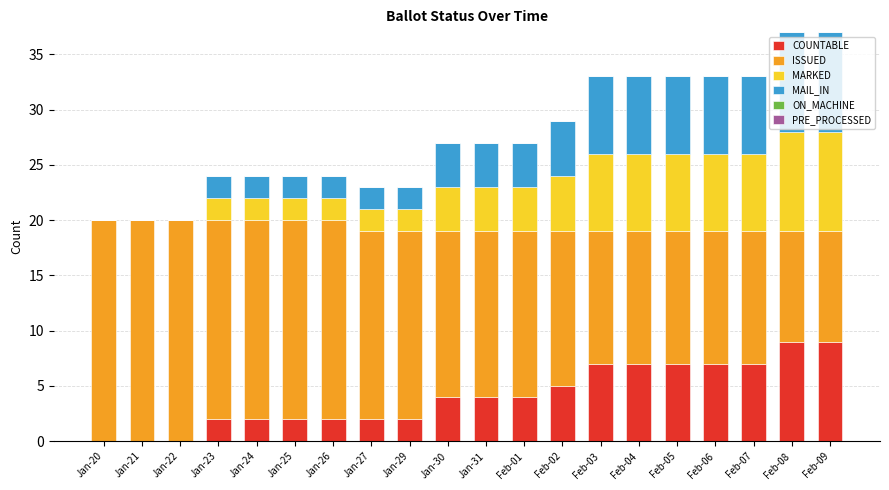

What is the sum of the COUNTABLE values at Feb-02 and Jan-31?

9